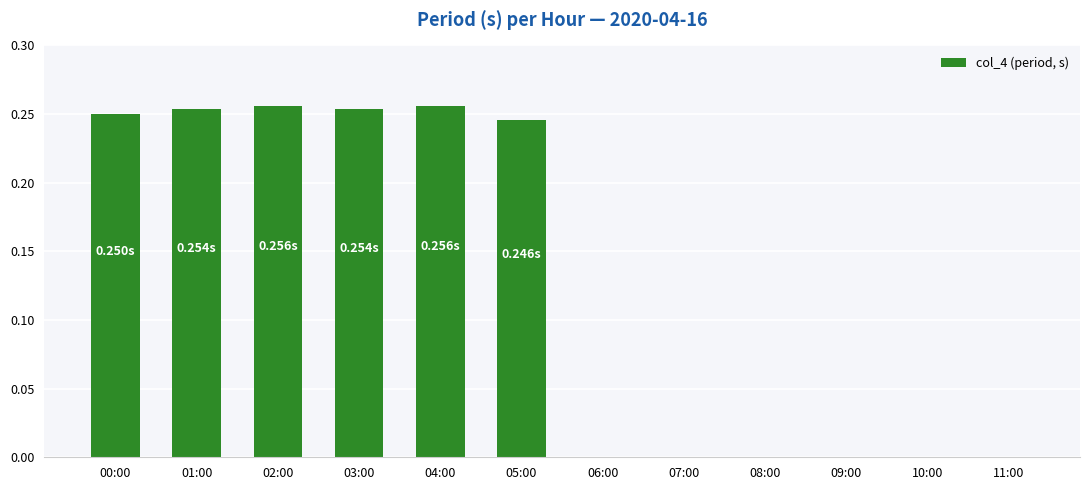

What is the sum of all values?

1.5